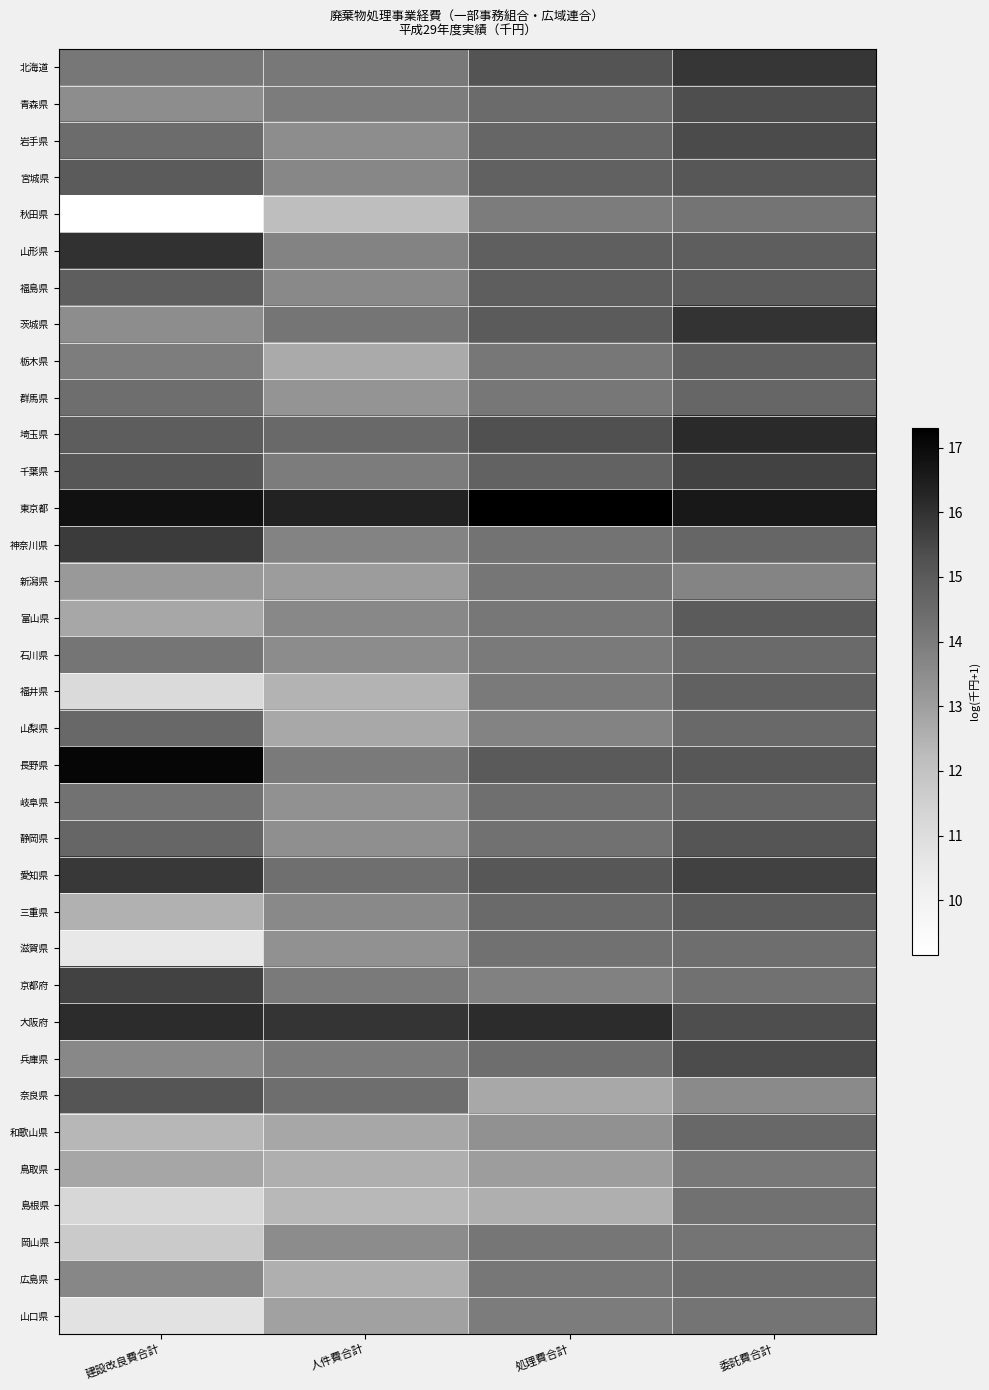

Reading left to right, extract all data points from this chart.

北海道: 建設改良費合計=14.1	人件費合計=14.1	処理費合計=15.2	委託費合計=15.9
青森県: 建設改良費合計=13.5	人件費合計=14.0	処理費合計=14.5	委託費合計=15.3
岩手県: 建設改良費合計=14.4	人件費合計=13.5	処理費合計=14.6	委託費合計=15.4
宮城県: 建設改良費合計=15.0	人件費合計=13.7	処理費合計=14.8	委託費合計=15.1
秋田県: 建設改良費合計=9.1	人件費合計=12.2	処理費合計=14.0	委託費合計=14.2
山形県: 建設改良費合計=16.0	人件費合計=13.7	処理費合計=14.8	委託費合計=14.9
福島県: 建設改良費合計=14.9	人件費合計=13.6	処理費合計=14.9	委託費合計=14.9
茨城県: 建設改良費合計=13.5	人件費合計=14.2	処理費合計=15.0	委託費合計=15.9
栃木県: 建設改良費合計=13.9	人件費合計=12.7	処理費合計=14.1	委託費合計=14.8
群馬県: 建設改良費合計=14.4	人件費合計=13.3	処理費合計=14.1	委託費合計=14.6
埼玉県: 建設改良費合計=14.9	人件費合計=14.5	処理費合計=15.3	委託費合計=16.1
千葉県: 建設改良費合計=15.1	人件費合計=14.0	処理費合計=14.7	委託費合計=15.6
東京都: 建設改良費合計=16.8	人件費合計=16.3	処理費合計=17.3	委託費合計=16.6
神奈川県: 建設改良費合計=15.8	人件費合計=13.7	処理費合計=14.2	委託費合計=14.6
新潟県: 建設改良費合計=13.2	人件費合計=13.1	処理費合計=14.1	委託費合計=13.7
富山県: 建設改良費合計=12.8	人件費合計=13.6	処理費合計=14.1	委託費合計=15.0
石川県: 建設改良費合計=14.2	人件費合計=13.5	処理費合計=14.1	委託費合計=14.5
福井県: 建設改良費合計=11.1	人件費合計=12.5	処理費合計=14.1	委託費合計=14.8
山梨県: 建設改良費合計=14.6	人件費合計=12.7	処理費合計=13.8	委託費合計=14.5
長野県: 建設改良費合計=17.1	人件費合計=14.0	処理費合計=15.0	委託費合計=15.1
岐阜県: 建設改良費合計=14.3	人件費合計=13.4	処理費合計=14.3	委託費合計=14.7
静岡県: 建設改良費合計=14.6	人件費合計=13.4	処理費合計=14.3	委託費合計=15.2
愛知県: 建設改良費合計=15.8	人件費合計=14.3	処理費合計=15.1	委託費合計=15.6
三重県: 建設改良費合計=12.5	人件費合計=13.6	処理費合計=14.5	委託費合計=14.9
滋賀県: 建設改良費合計=10.5	人件費合計=13.4	処理費合計=14.3	委託費合計=14.4
京都府: 建設改良費合計=15.6	人件費合計=14.0	処理費合計=13.8	委託費合計=14.3
大阪府: 建設改良費合計=16.1	人件費合計=15.9	処理費合計=16.1	委託費合計=15.4
兵庫県: 建設改良費合計=13.6	人件費合計=14.0	処理費合計=14.4	委託費合計=15.4
奈良県: 建設改良費合計=15.1	人件費合計=14.4	処理費合計=12.7	委託費合計=13.6
和歌山県: 建設改良費合計=12.3	人件費合計=12.8	処理費合計=13.4	委託費合計=14.6
鳥取県: 建設改良費合計=12.8	人件費合計=12.6	処理費合計=13.0	委託費合計=14.1
島根県: 建設改良費合計=11.2	人件費合計=12.3	処理費合計=12.6	委託費合計=14.3
岡山県: 建設改良費合計=11.7	人件費合計=13.5	処理費合計=14.1	委託費合計=14.2
広島県: 建設改良費合計=13.7	人件費合計=12.6	処理費合計=14.1	委託費合計=14.4
山口県: 建設改良費合計=10.8	人件費合計=12.9	処理費合計=14.0	委託費合計=14.2